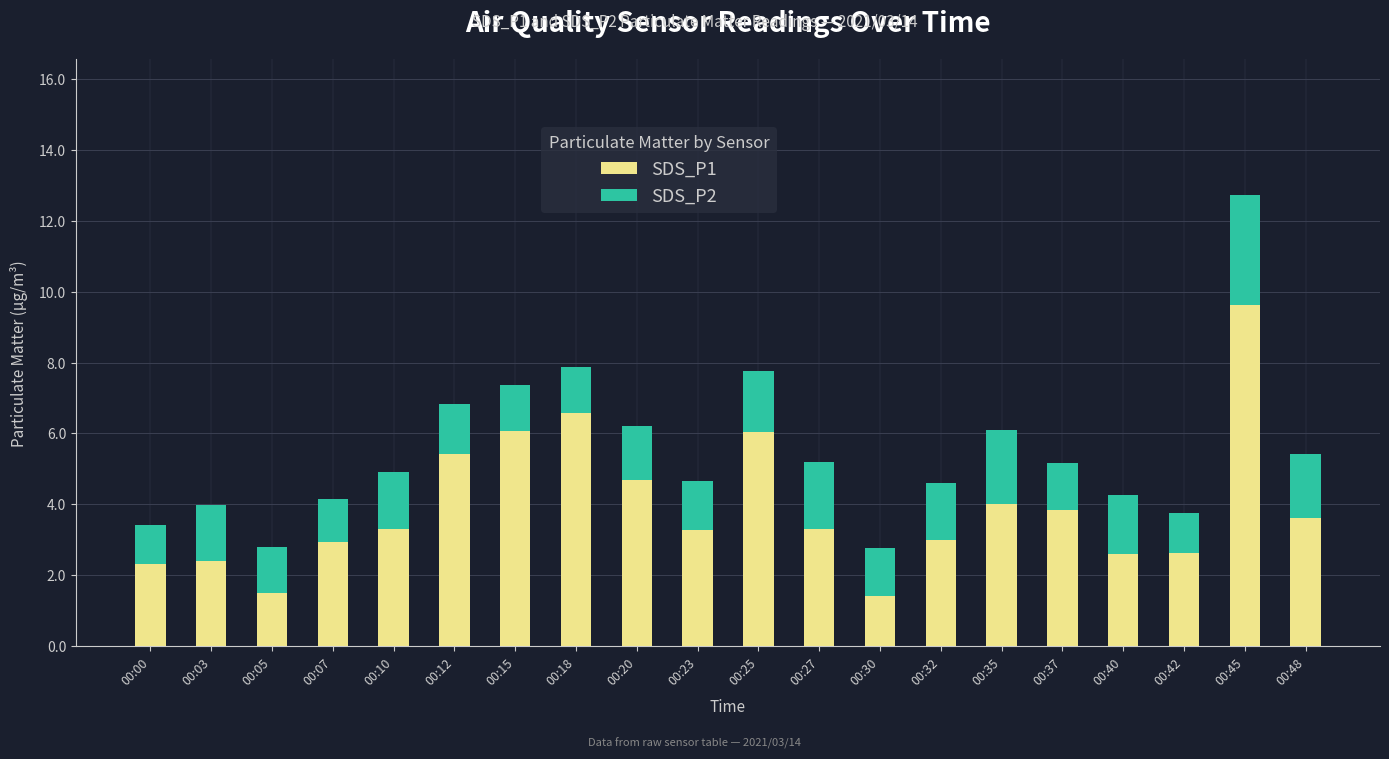

What are all the series names shown in the legend?

SDS_P1, SDS_P2